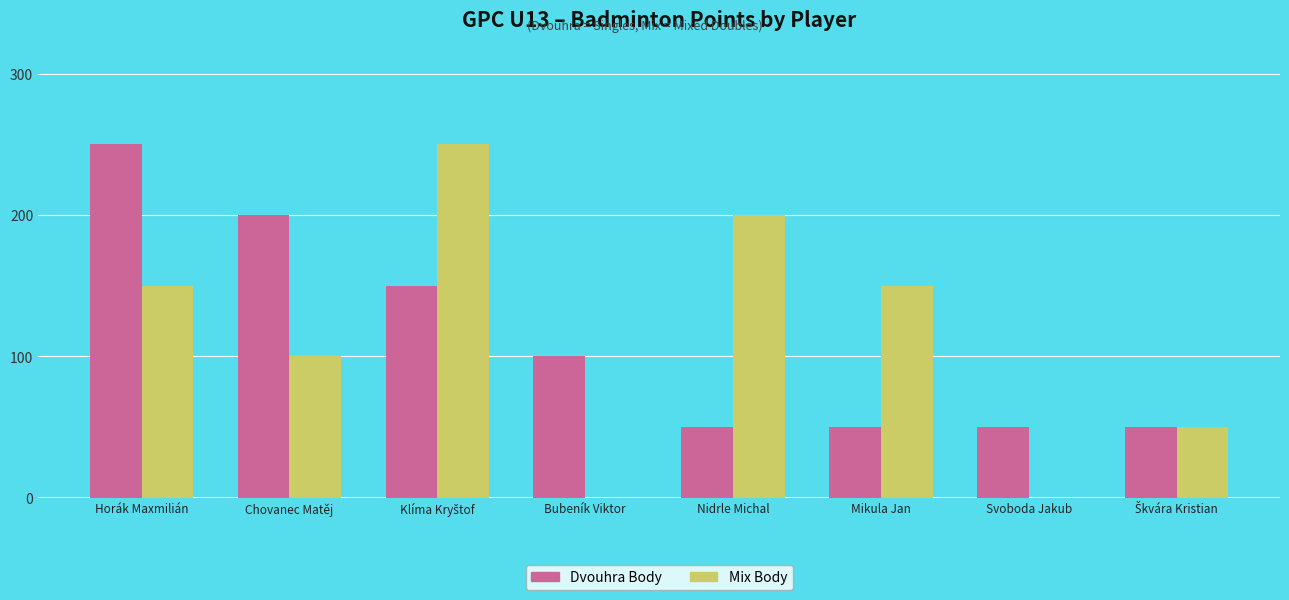

Is it true that Mix Body equals -124 at Bubeník Viktor?

False